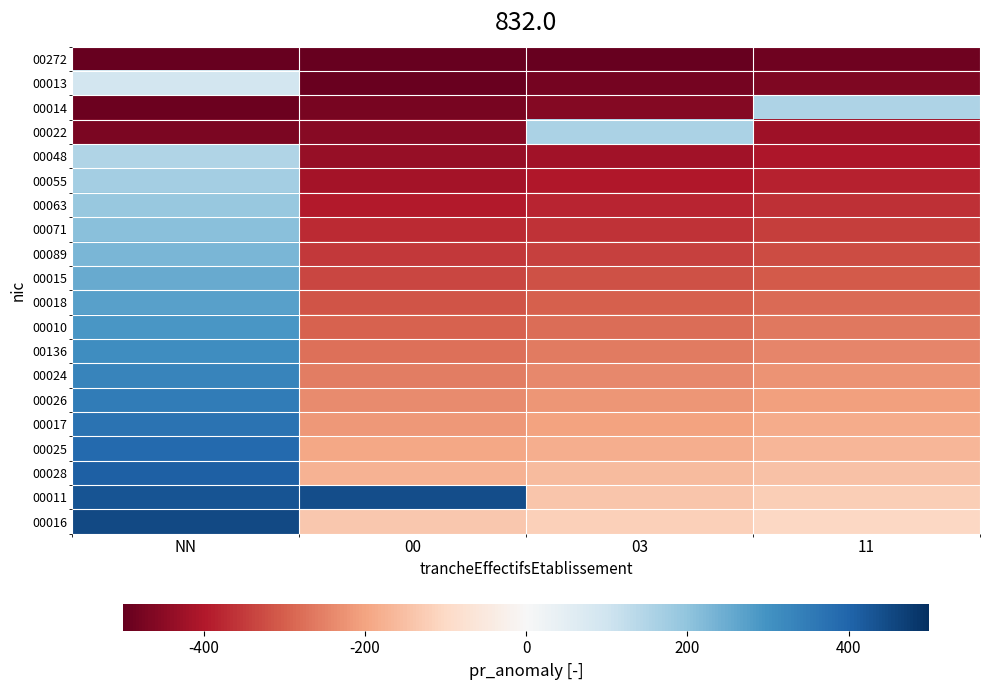

Count the number of data series in this chart.

20